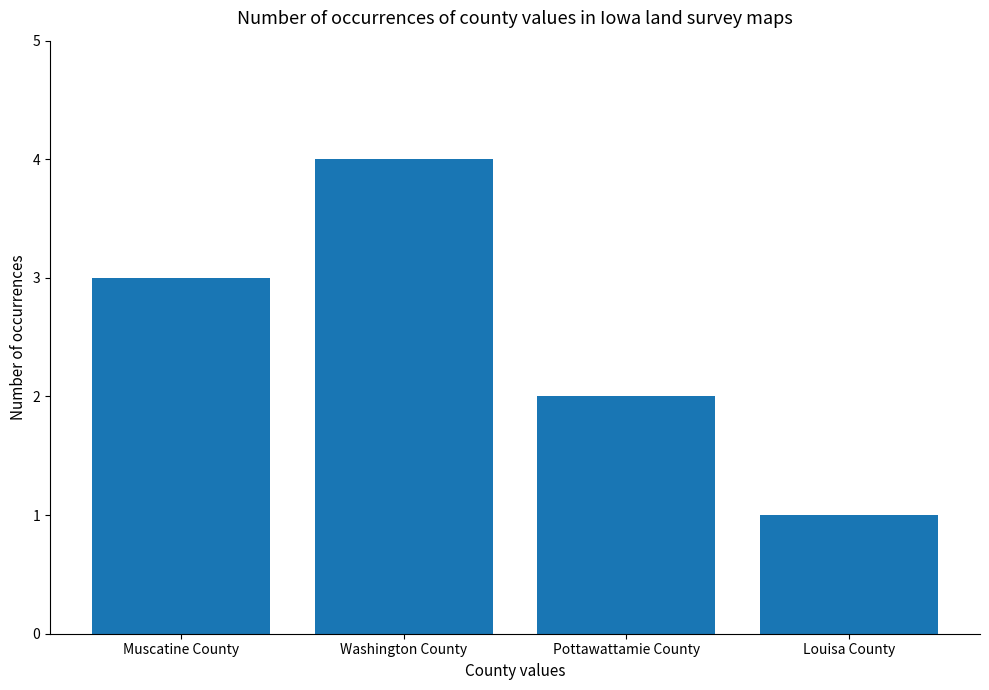

What is the difference between the maximum and minimum values?

3